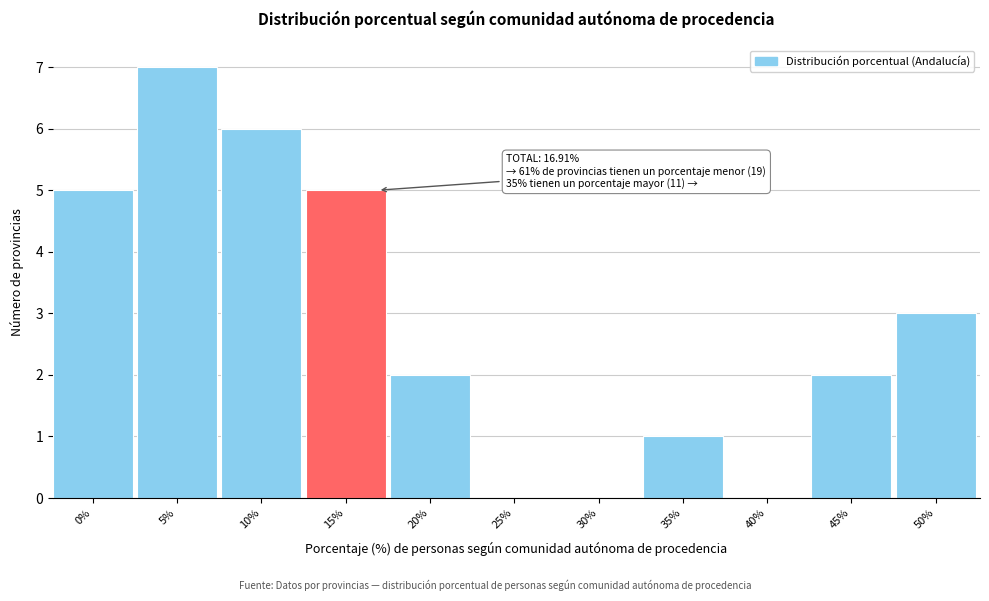

Reading left to right, what are all the values shown in this chart?

0%=5	5%=7	10%=6	15%=5	20%=2	25%=0	30%=0	35%=1	40%=0	45%=2	50%=3